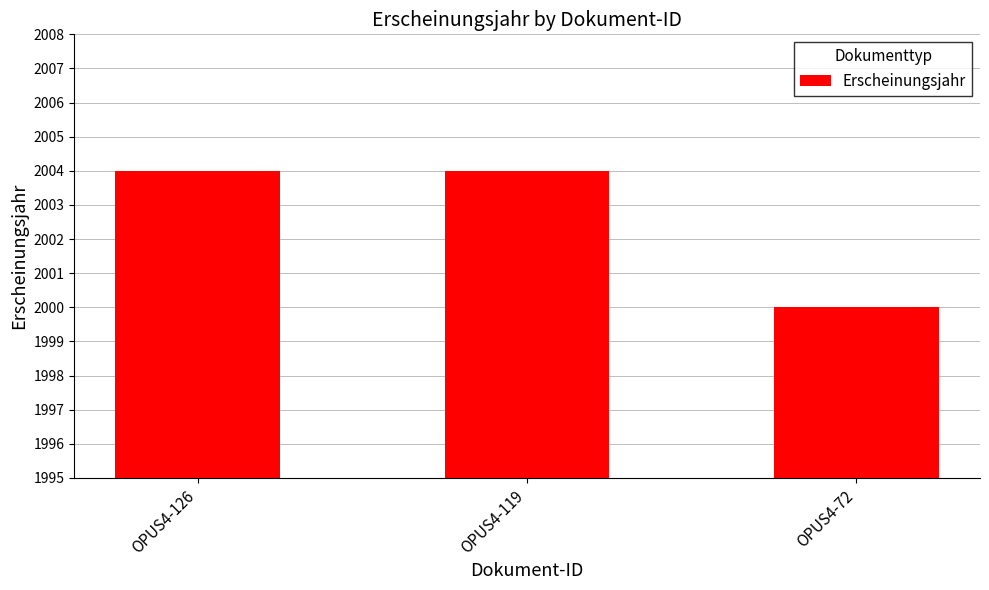

What is the value of the 3rd bar from the left?

2000